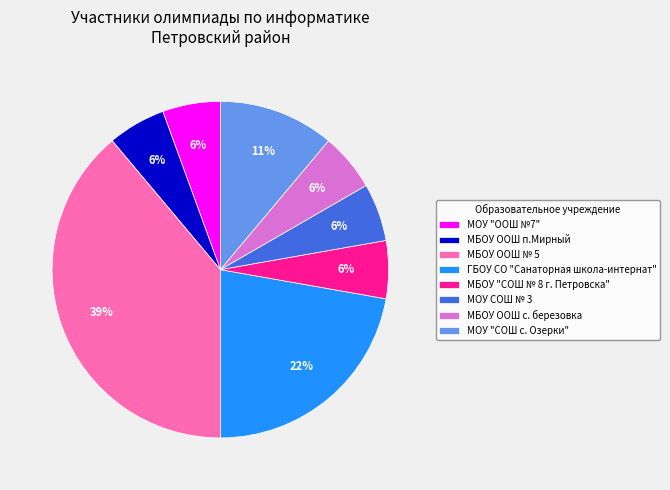

How many segments does this pie chart have?

8